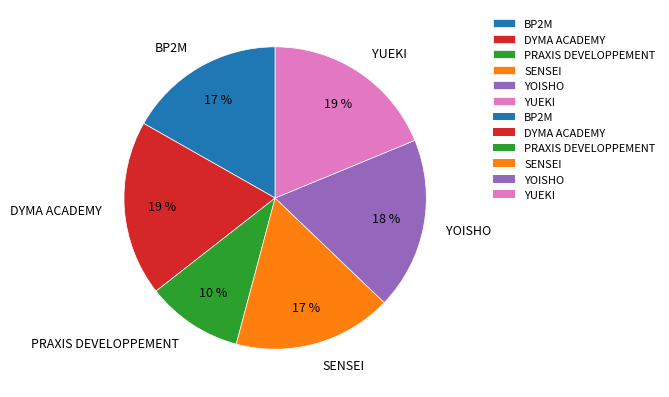

Is it true that DYMA ACADEMY is 19% of the pie?

True